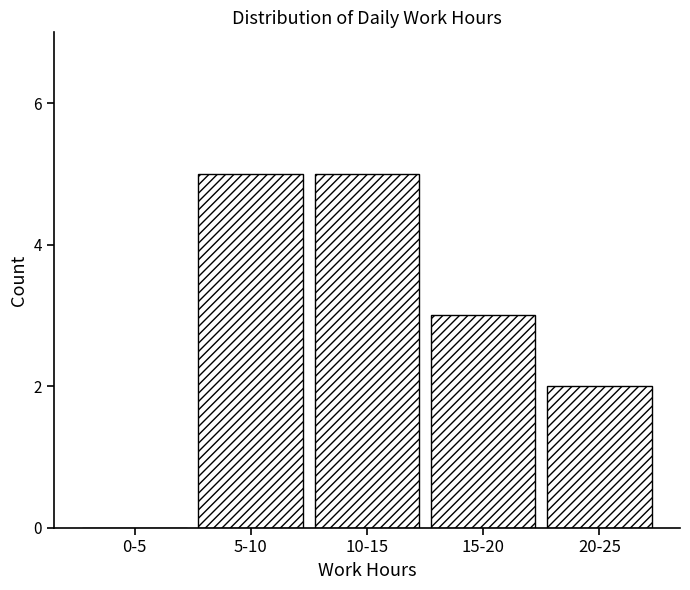

Reading left to right, extract all data points from this chart.

0-5=0	5-10=5	10-15=5	15-20=3	20-25=2